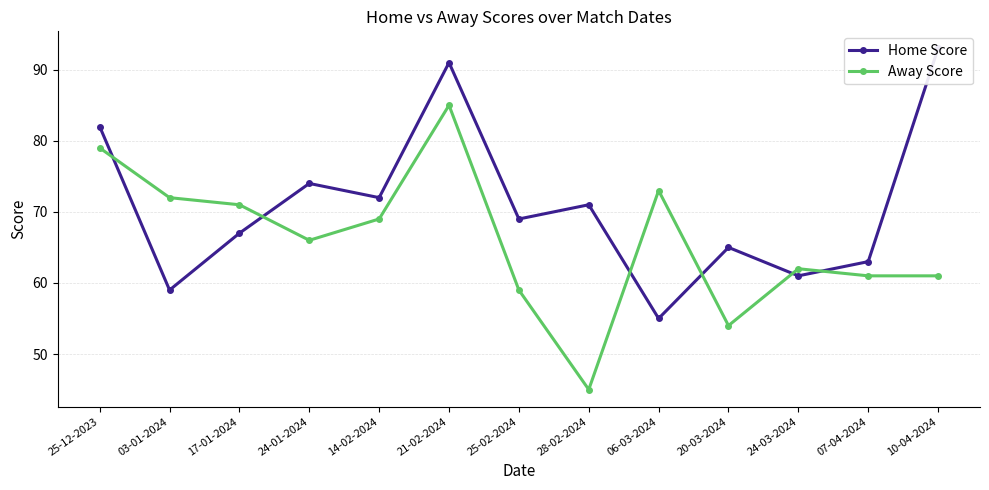

Where is Home Score nearest to the value 74?

24-01-2024